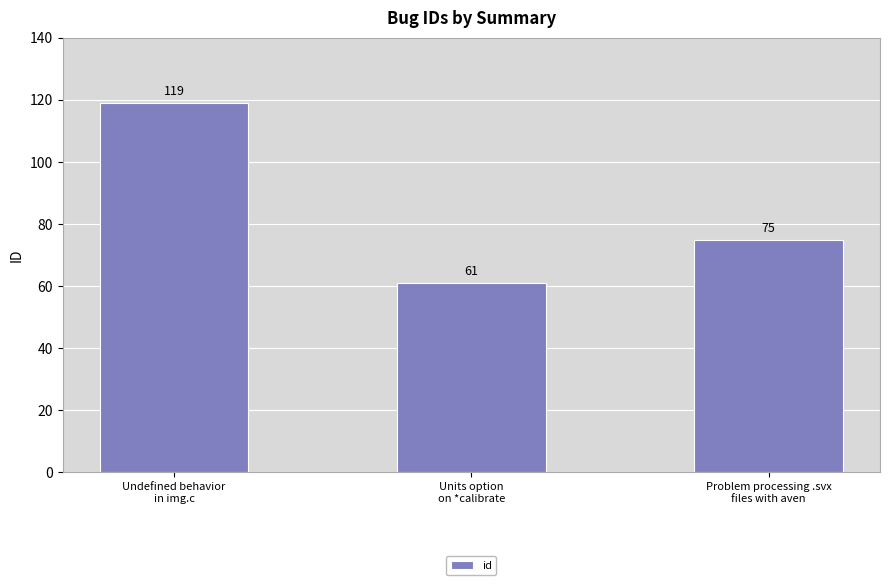

What is the ratio of the value at Problem processing .svx
files with aven to the value at Units option
on *calibrate?

1.2